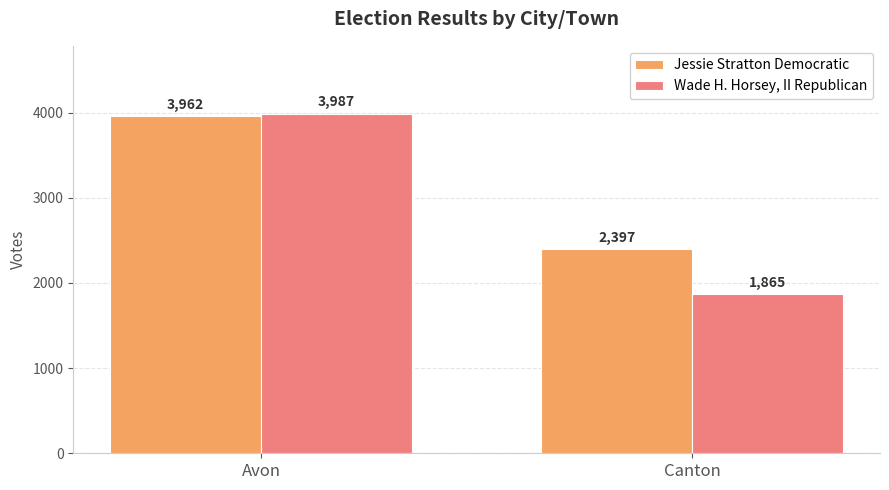

What position from the left is Canton?

2